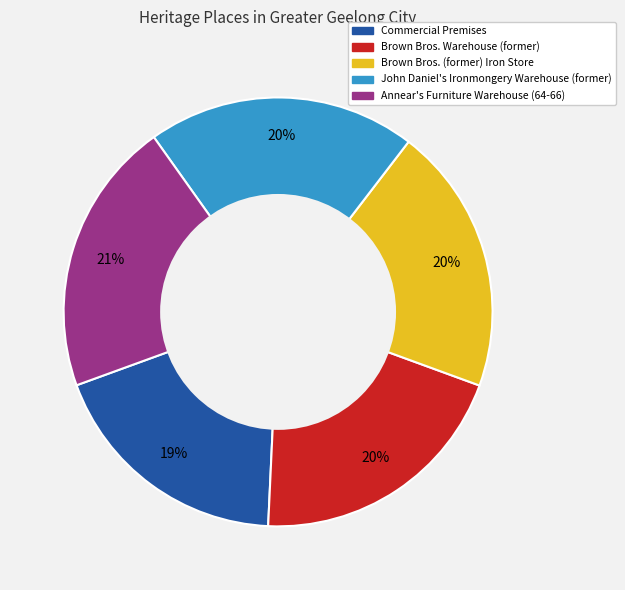

To the nearest percent, what is the average slice percentage?

20%